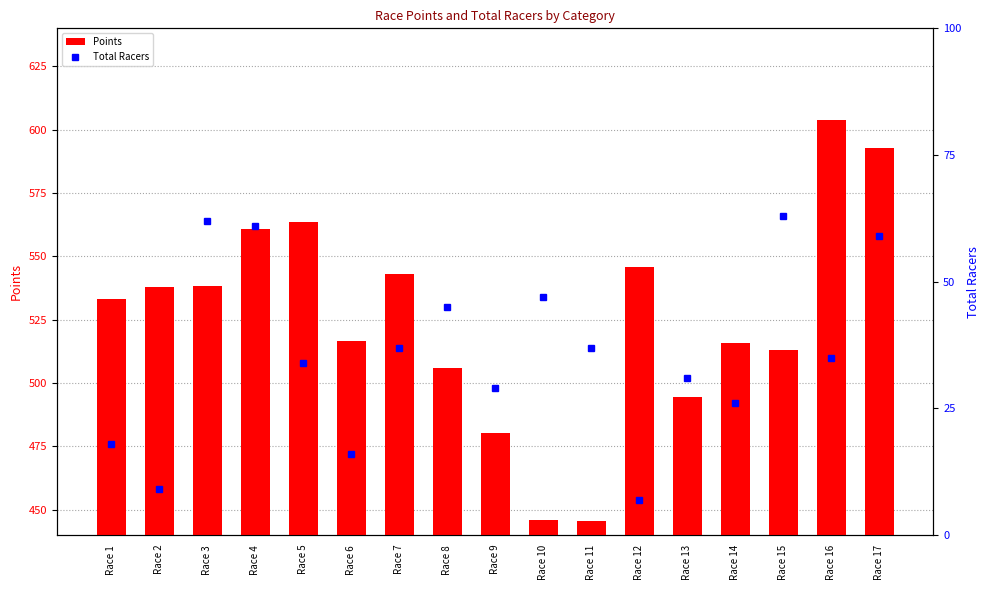

List the series in order of their peak value, lowest first.

Total Racers, Points